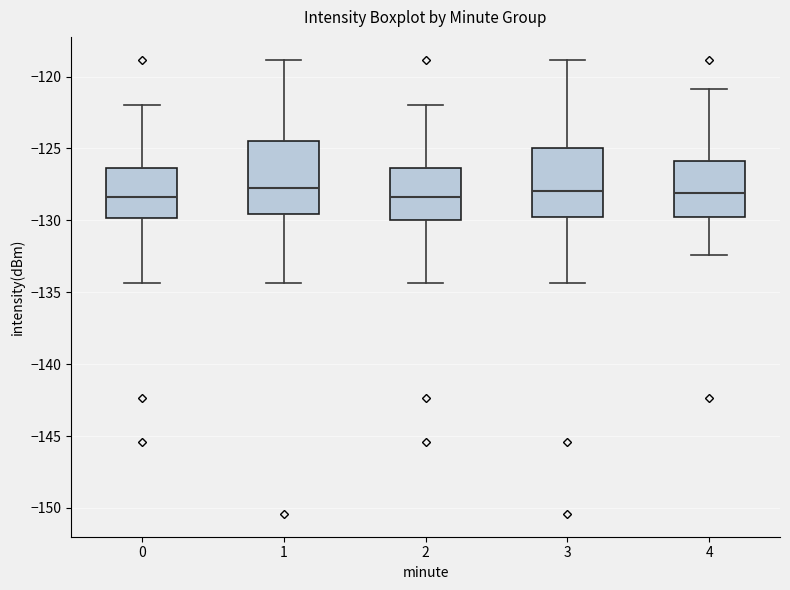

Reading left to right, transcribe this box plot: for each box, give where its median line is, the range the box spans, and where its two whiskers end, as read against the y-axis. The values are not printed on the chart, so give them approximately, as read against the axis.

0: median -128.5, box -130.0 to -126.5, whiskers -134.5 to -122.0
1: median -128.0, box -129.5 to -124.5, whiskers -134.5 to -119.0
2: median -128.5, box -130.0 to -126.5, whiskers -134.5 to -122.0
3: median -128.0, box -130.0 to -125.0, whiskers -134.5 to -119.0
4: median -128.0, box -130.0 to -126.0, whiskers -132.5 to -121.0